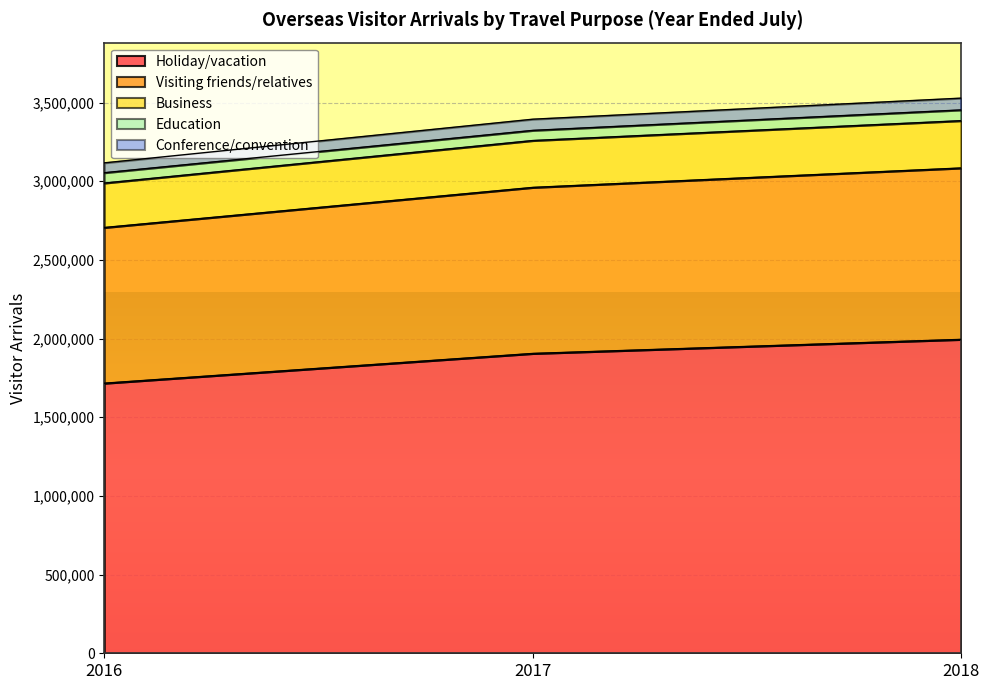

What is the highest value of the Holiday/vacation series?

1994848